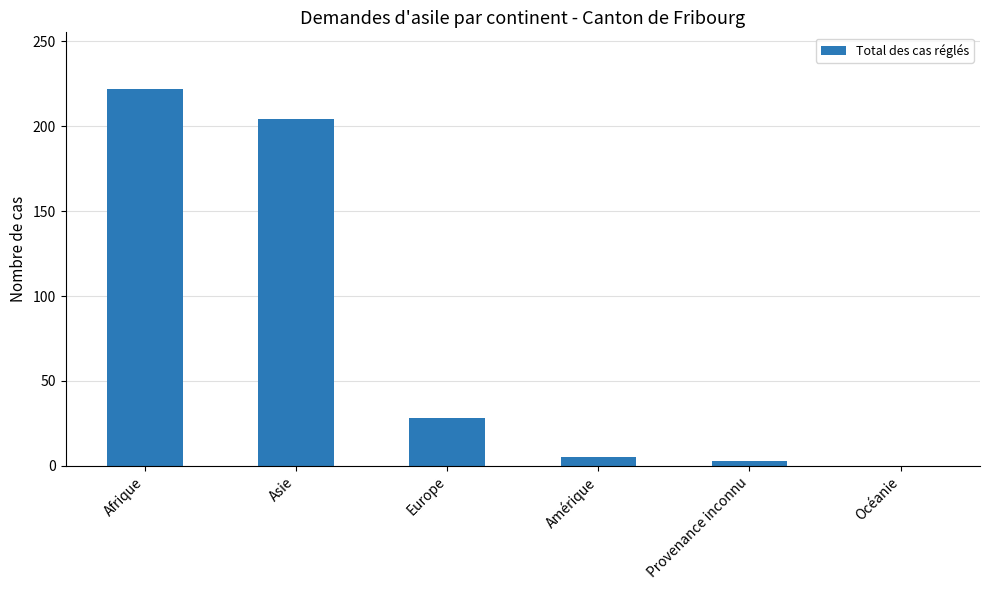

What is the sum of all values?

462